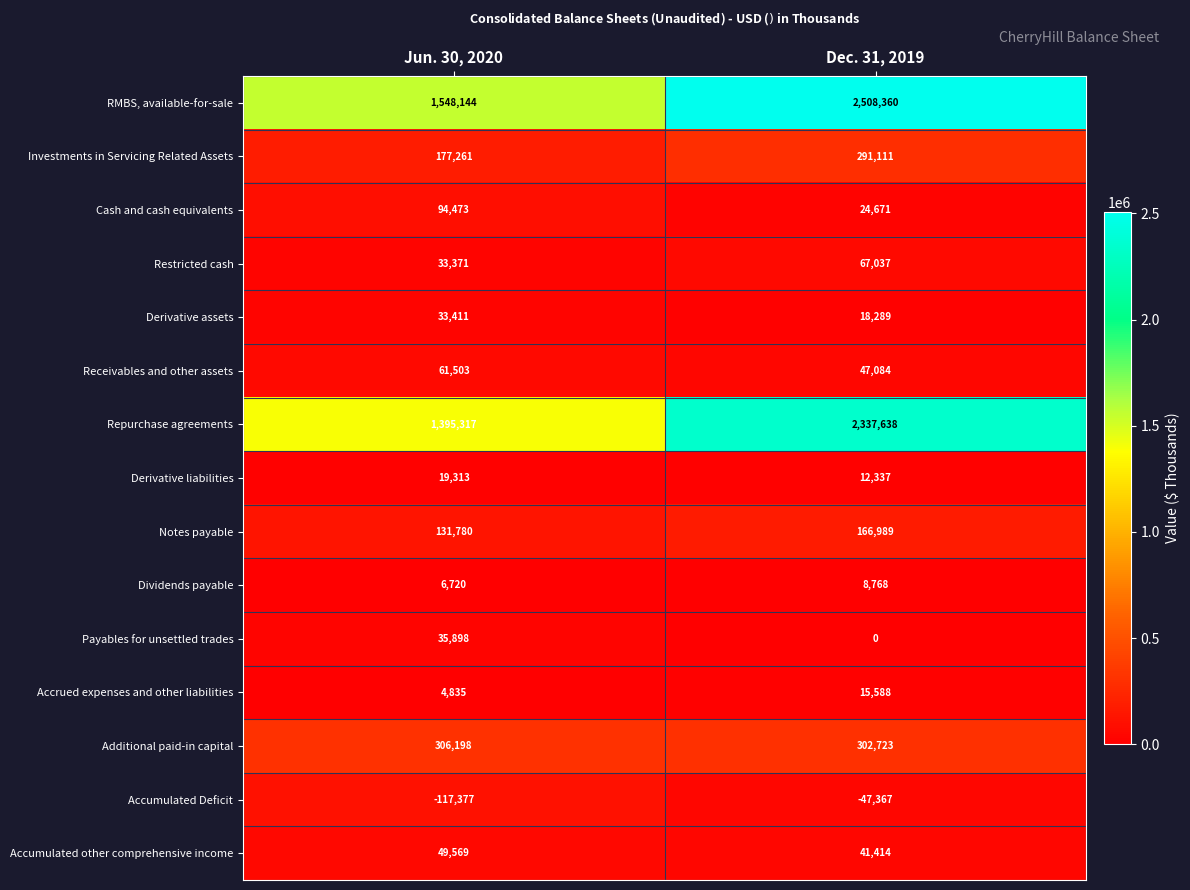

What is the difference between the Dividends payable values at Dec. 31, 2019 and Jun. 30, 2020?

2048